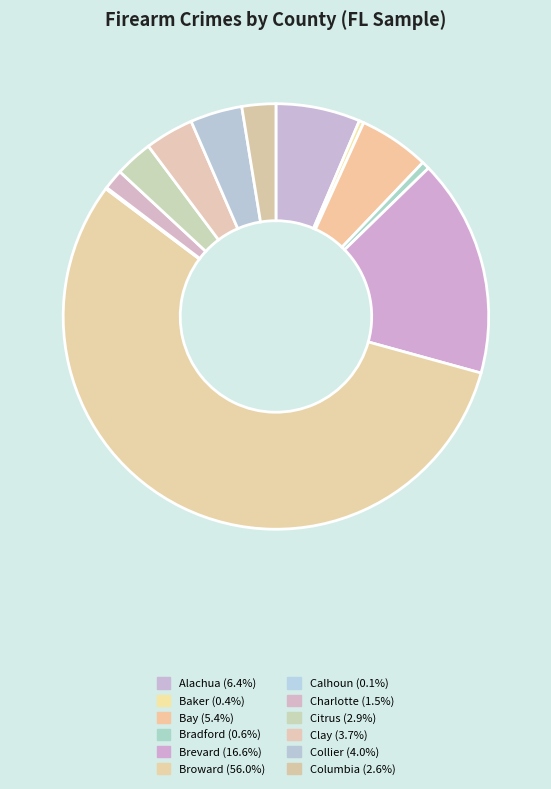

Which slice represents more than half of the pie?

Broward